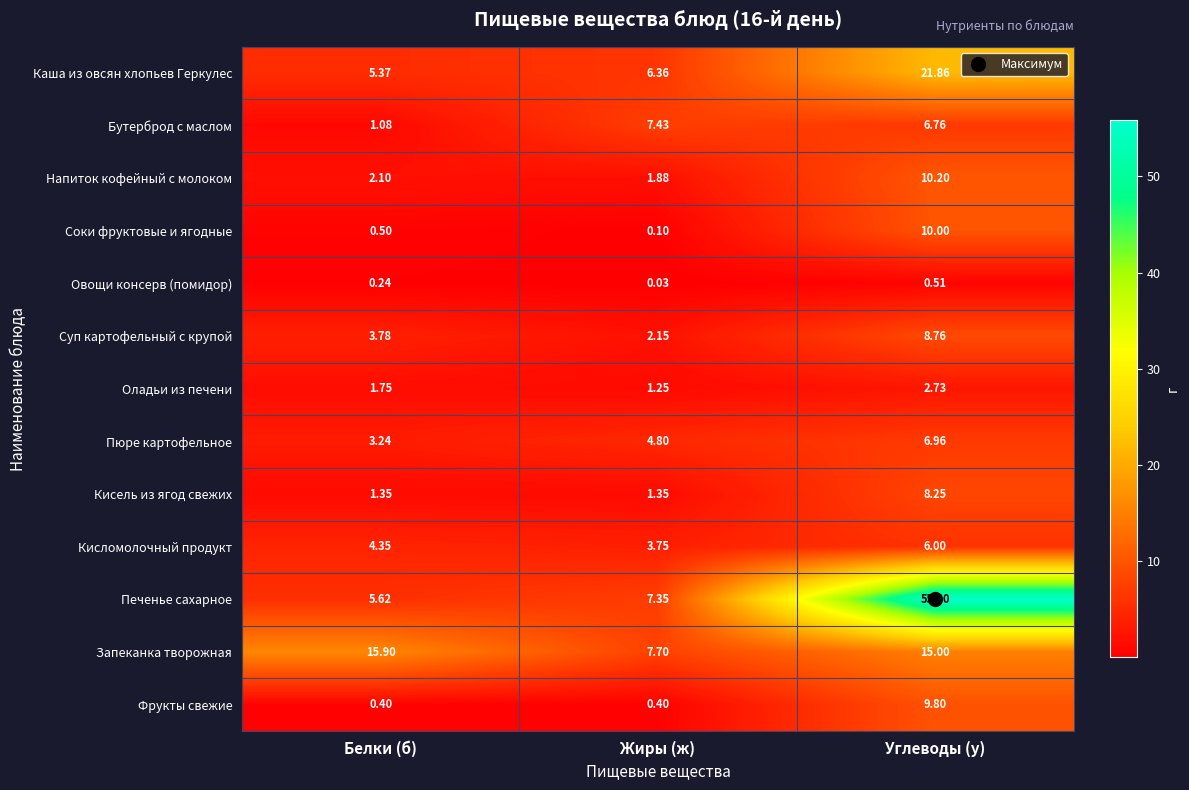

Which series has the widest spread of values?

Печенье сахарное